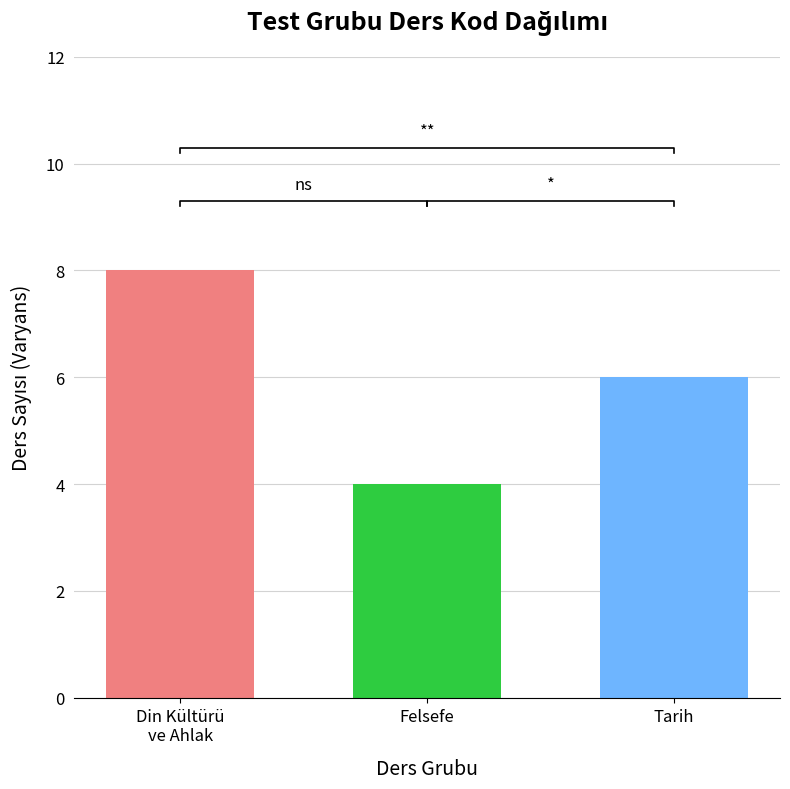

What is the smallest value displayed?

4